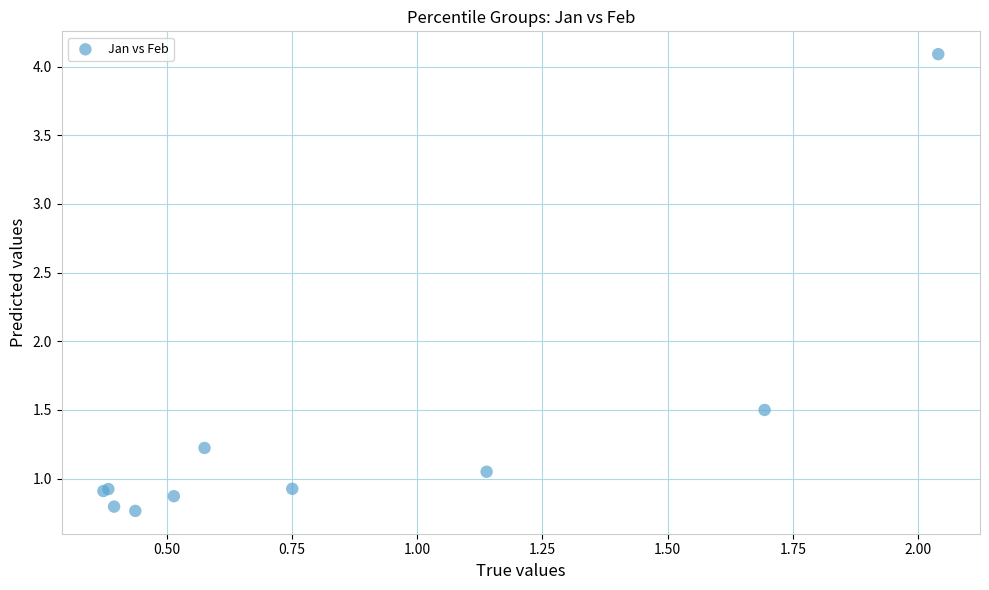

What Y value in the scatter plot is closest to 2?

1.5